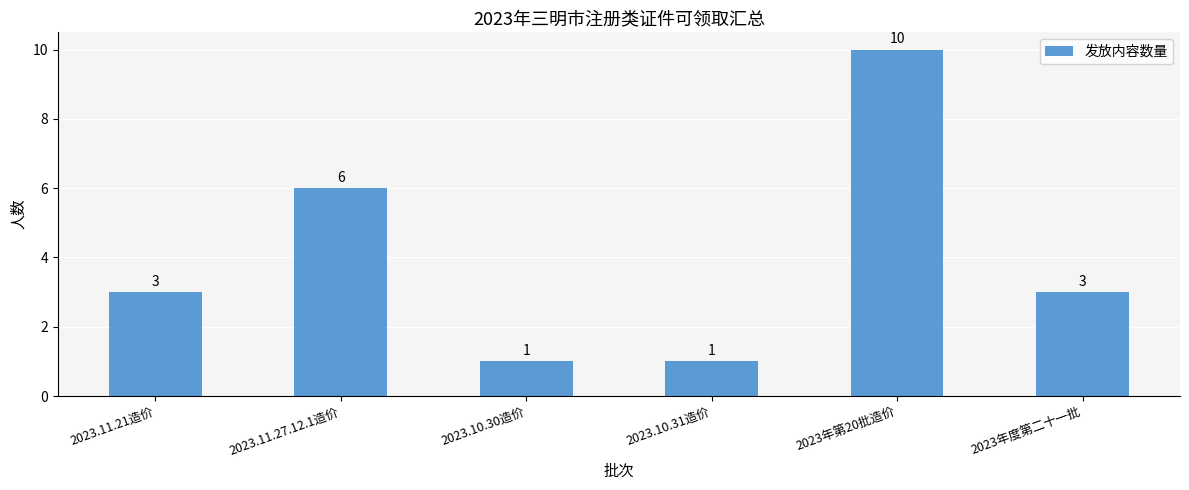

At which category does the chart reach its peak across all series?

2023年第20批造价